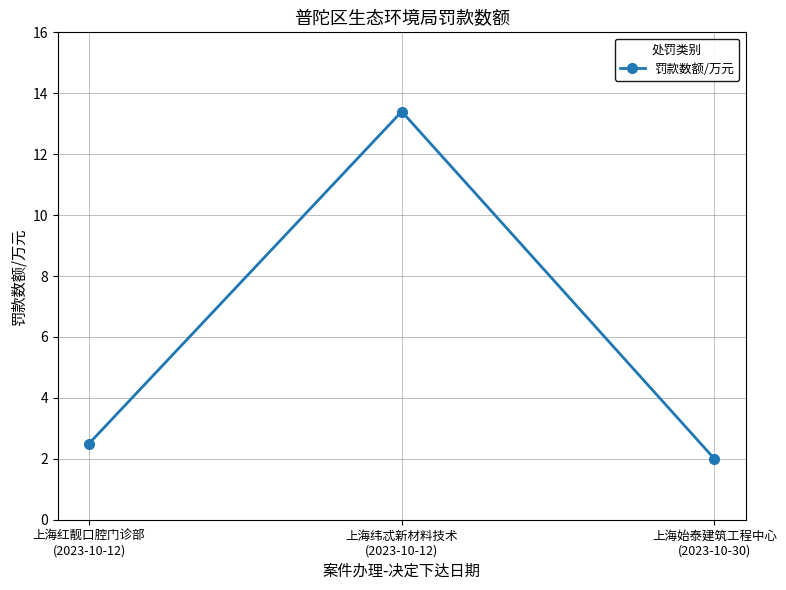

The value at 上海始泰建筑工程中心
(2023-10-30) is 1.1. True or false?

False